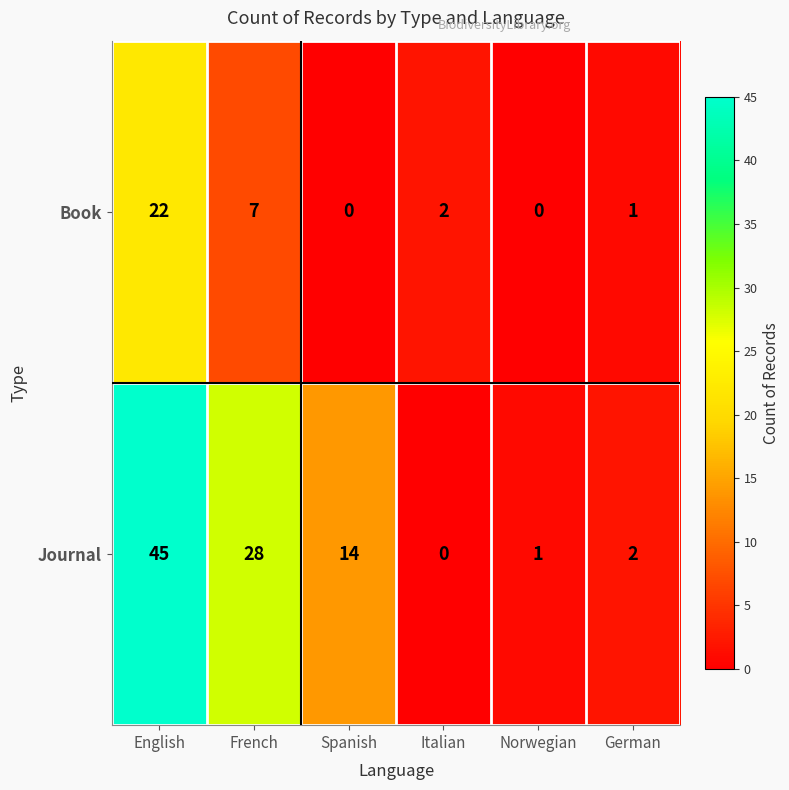

Which series has the largest total across all categories?

Journal